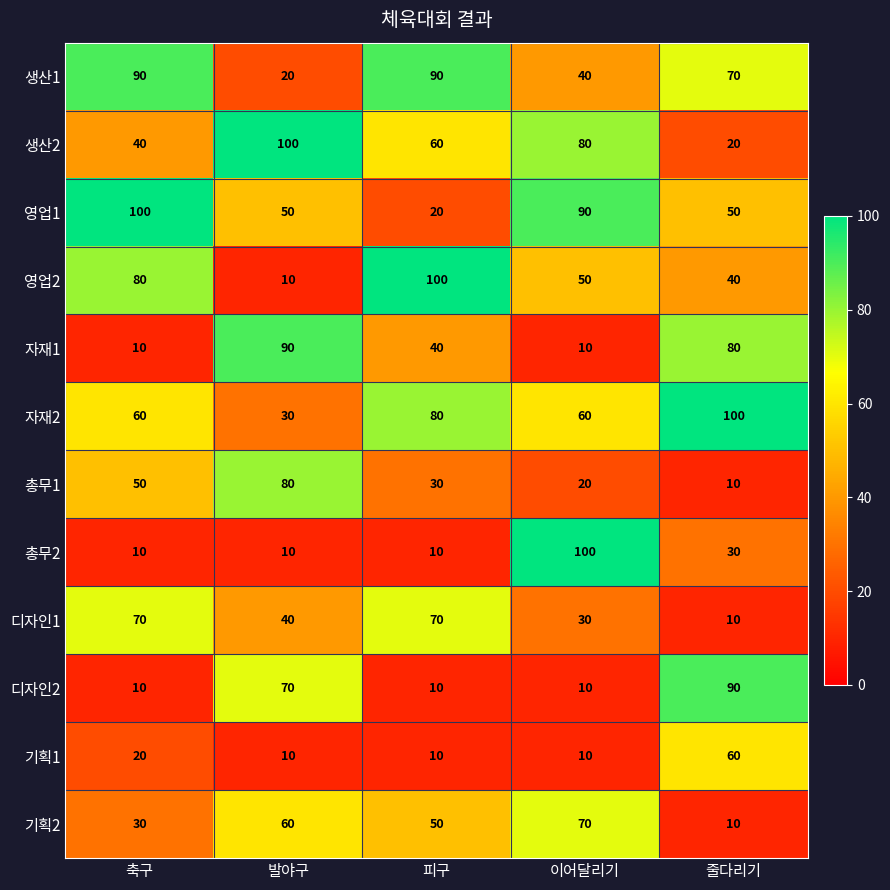

Read the 기획2 value at 축구.

30